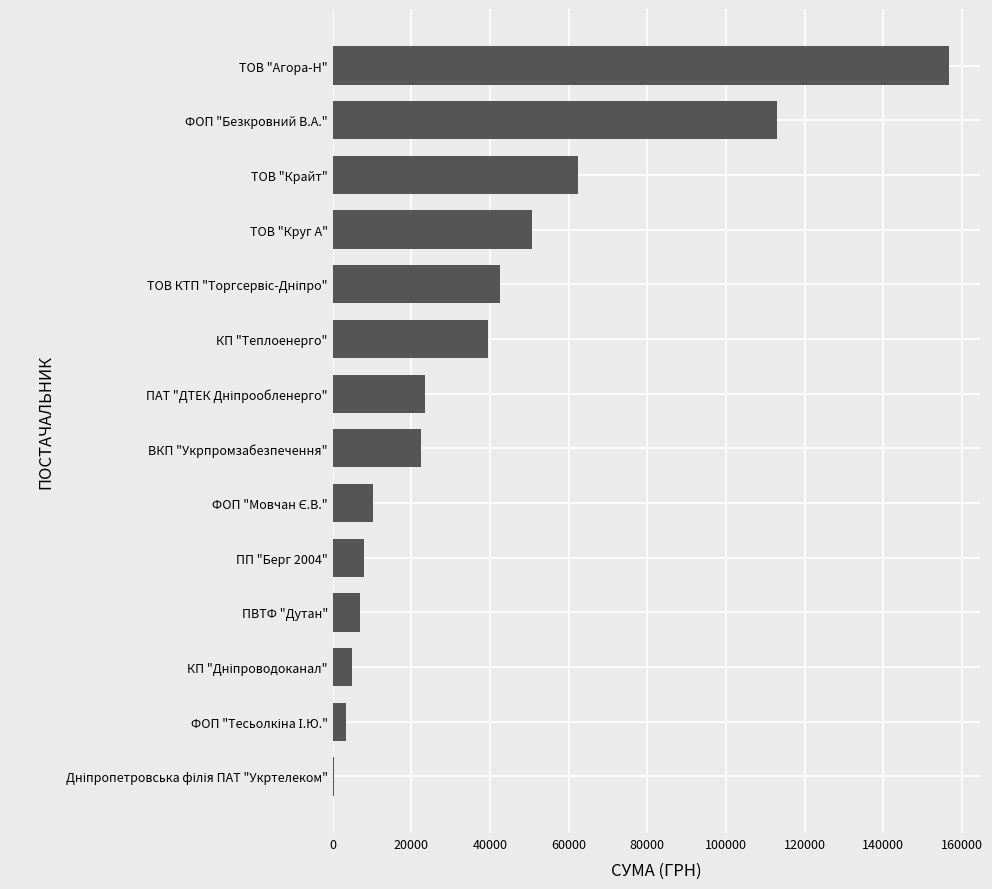

What is the sum of all values?

544377.6